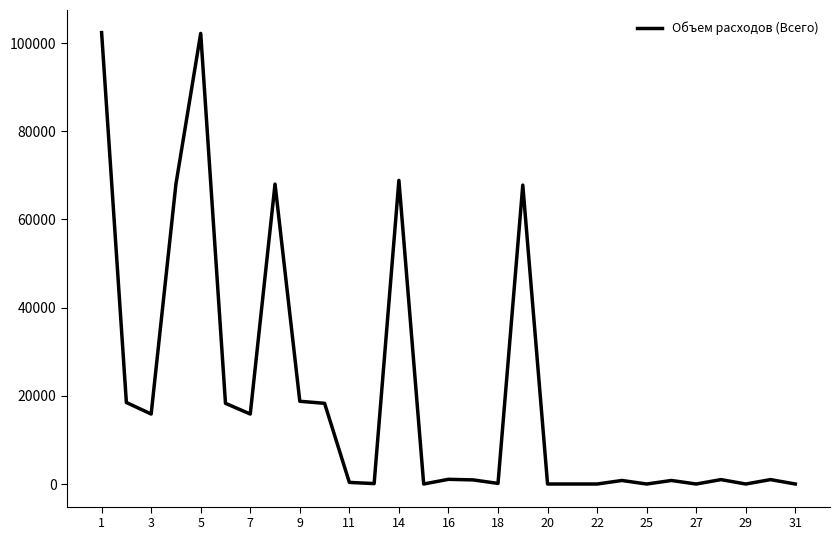

What is the sum of all values?

589026.3